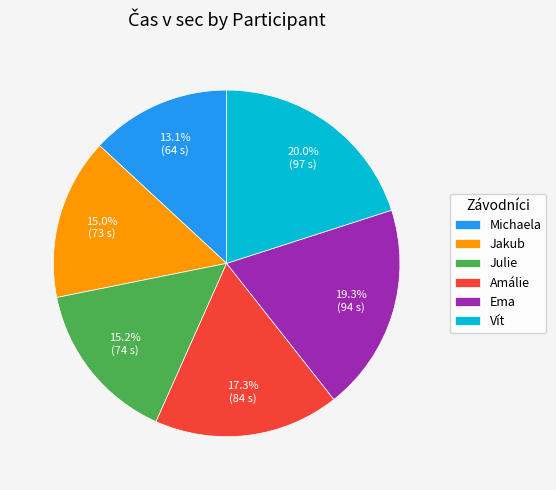

To the nearest percent, what is the difference between the largest and smallest slice percentages?

7%